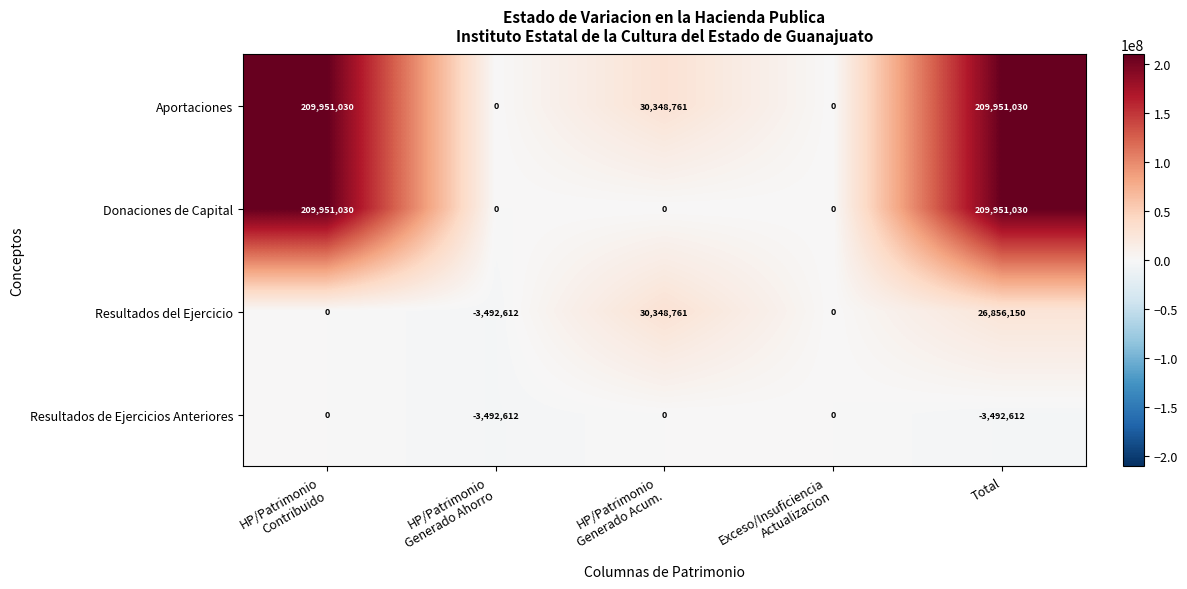

What is the greatest value displayed?

209951030